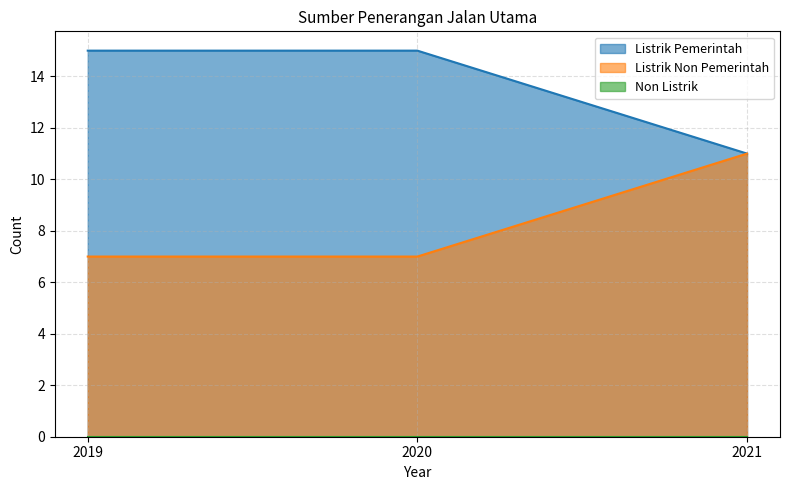

The value of Listrik Non Pemerintah at 2021 is 11. True or false?

True